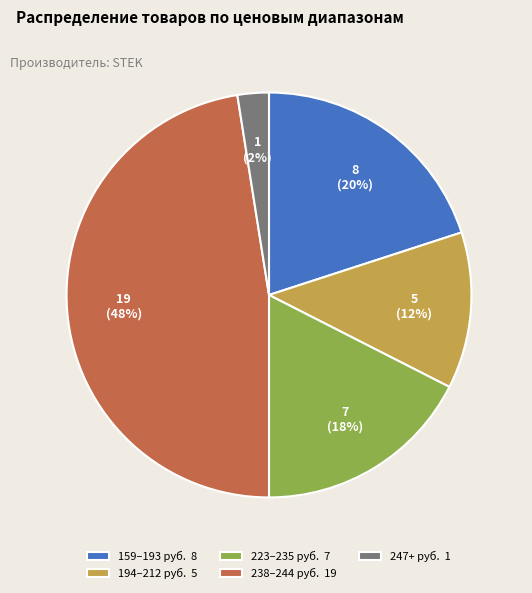

Does 159–193 руб. 8 account for over 50% of the chart?

No